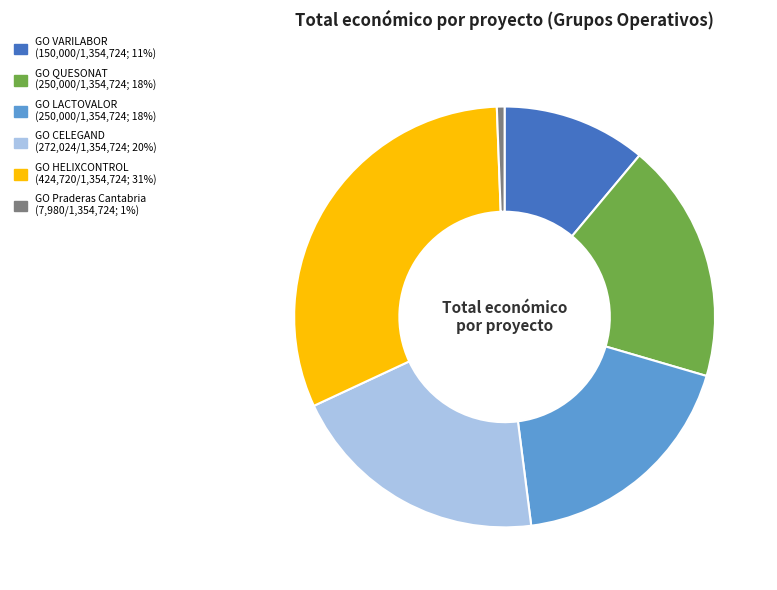

Combined, do GO VARILABOR and GO HELIXCONTROL account for over 50%?

No